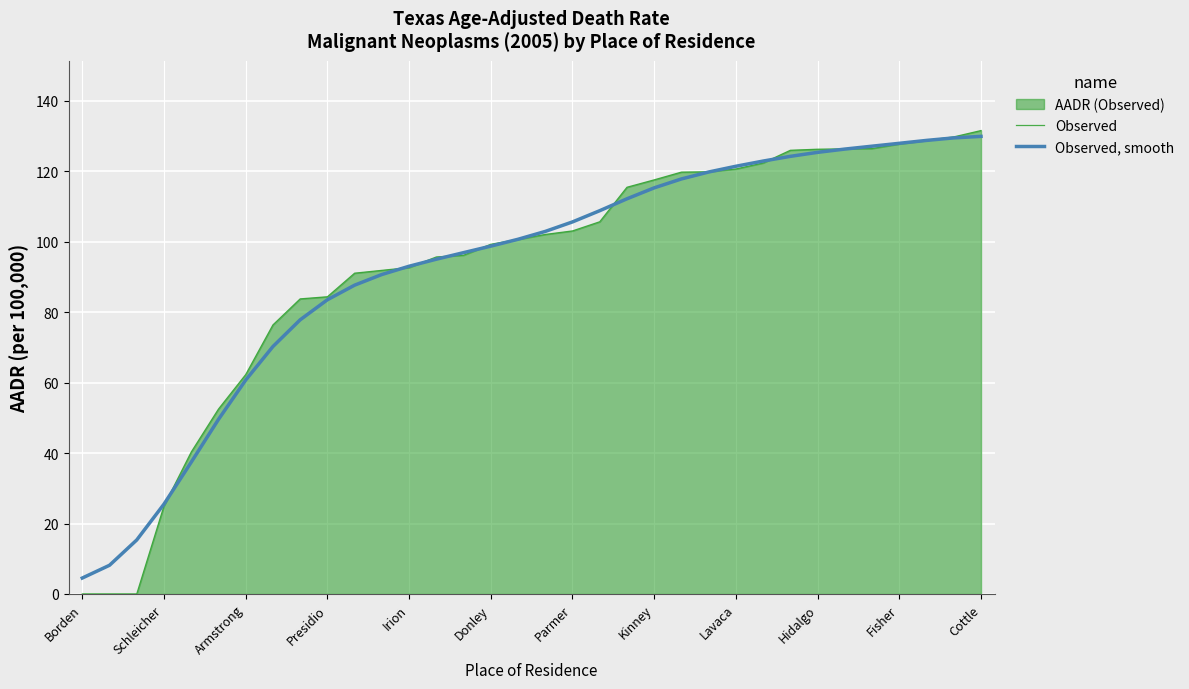

What is the difference between the highest and lowest values at Donley?

0.5